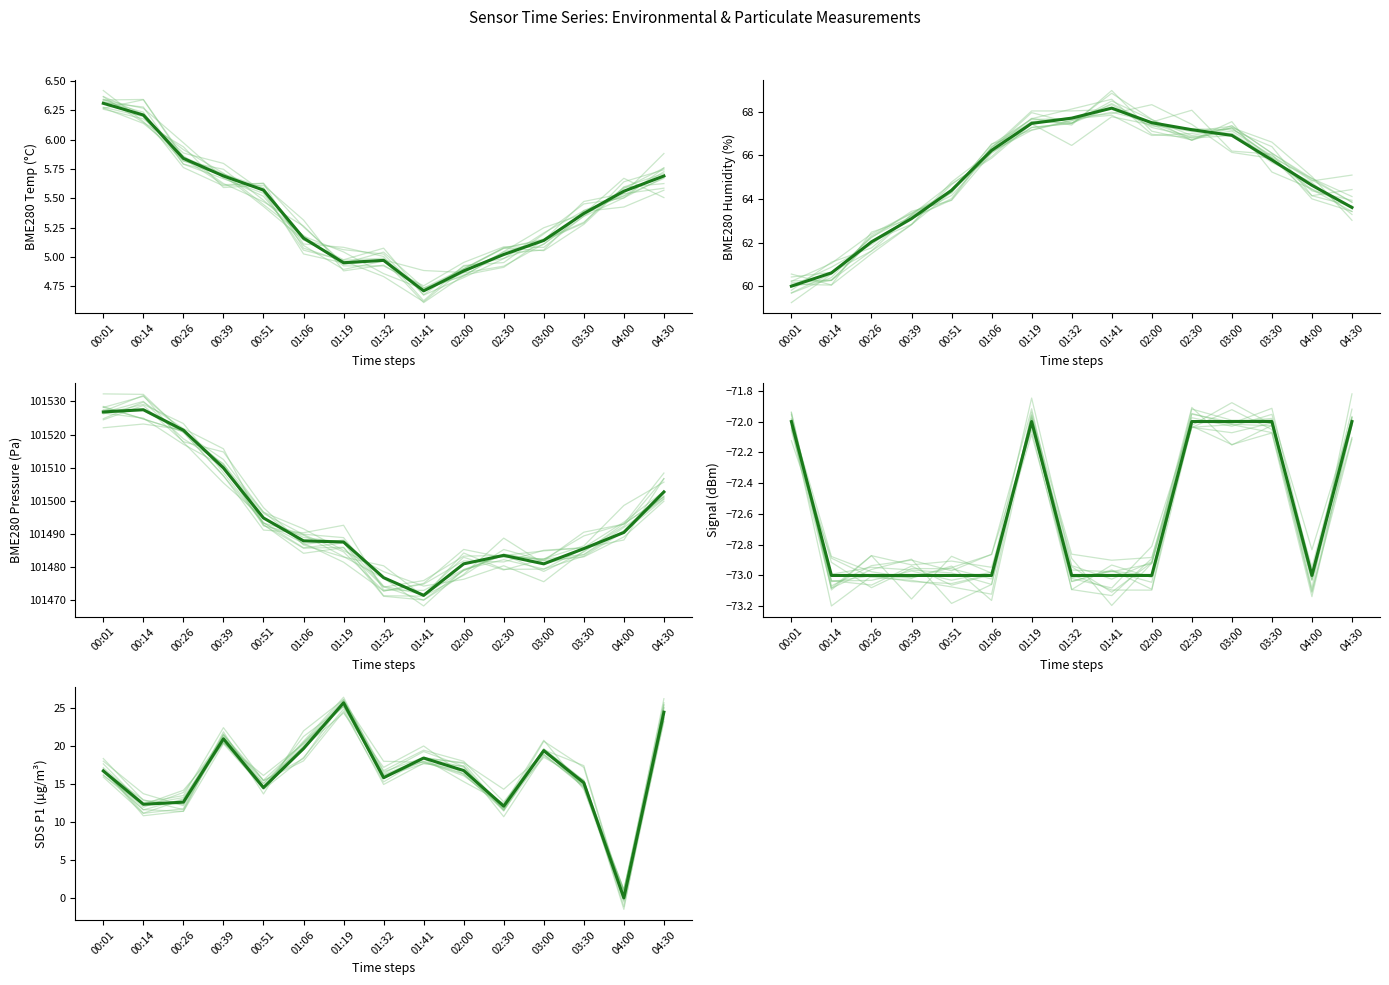

Which series has the widest spread of values?

BME280_pressure